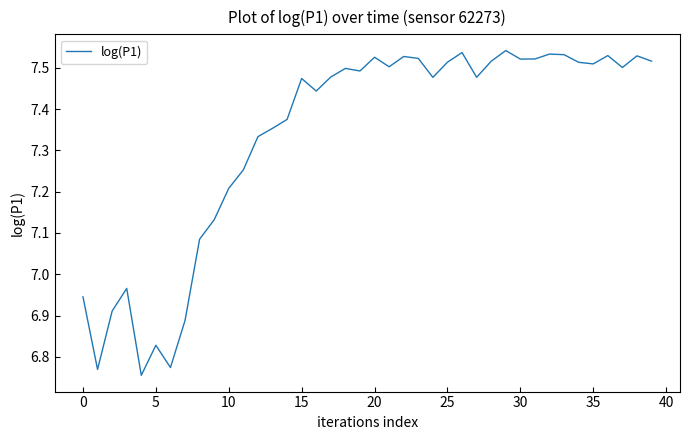

What is the difference between the maximum and minimum values?

0.8